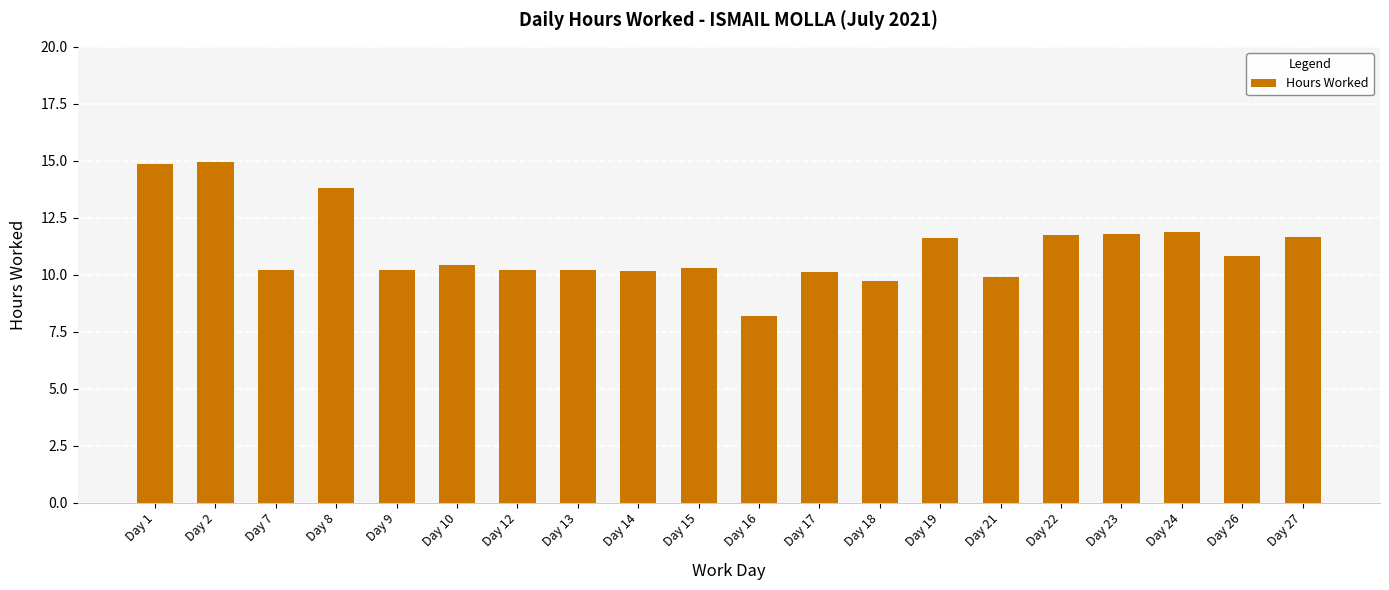

Which has a higher value, Day 14 or Day 1?

Day 1